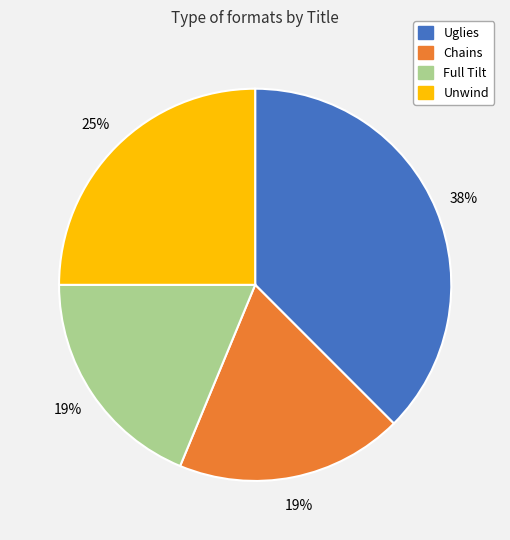

What percentage is the Unwind slice, to the nearest percent?

25%